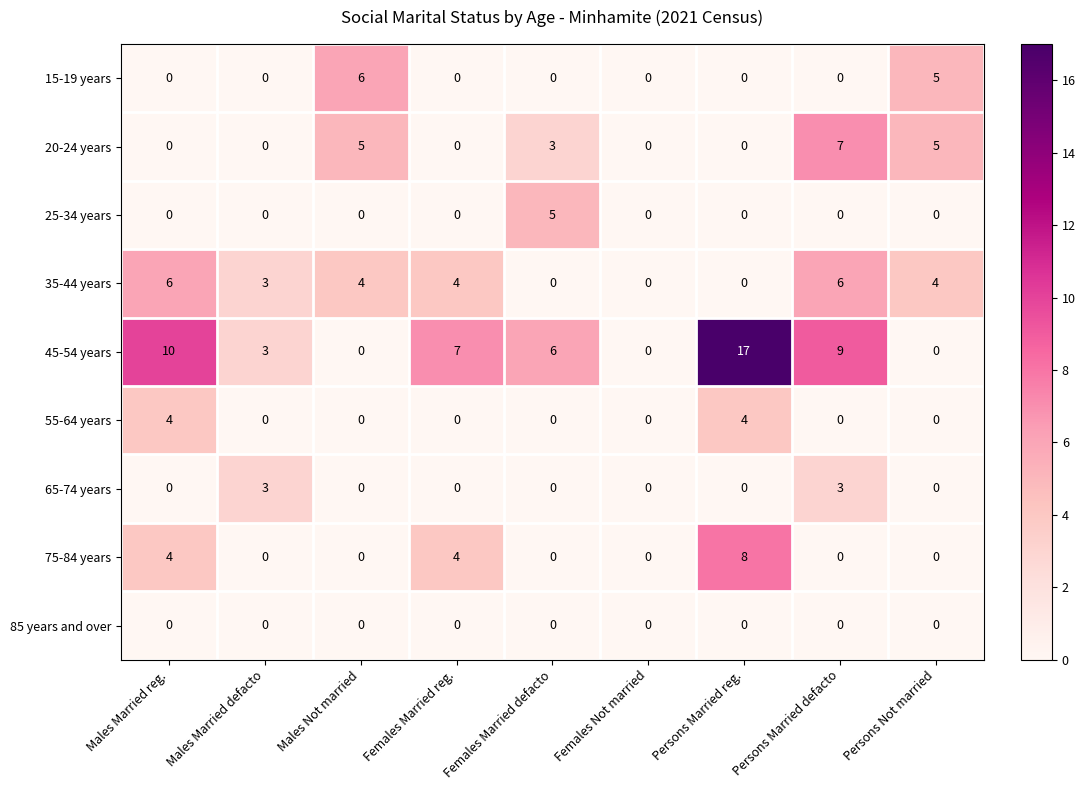

How many data points does each series have?

9